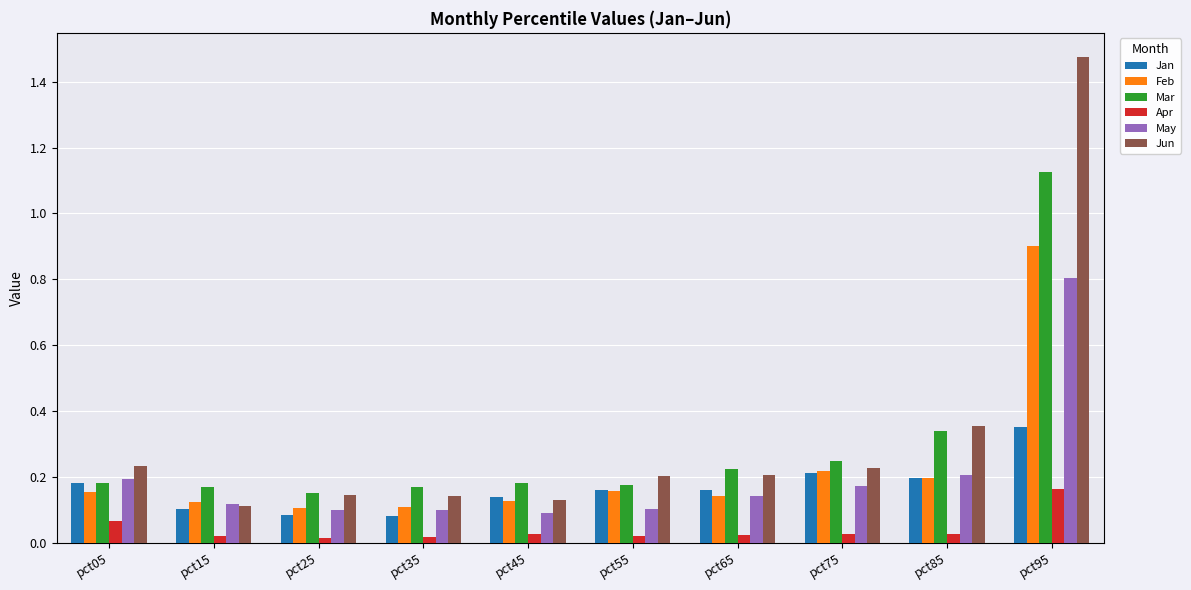

What is the total value across all series at pct95?

4.8